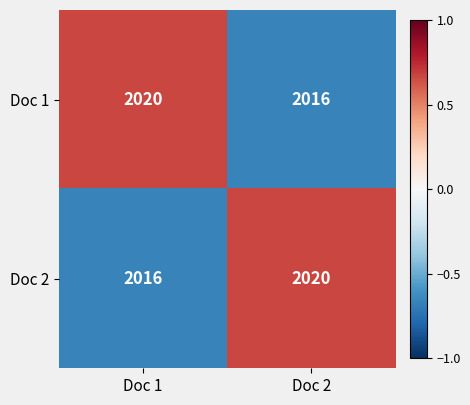

What is the spread (max minus min) of values at Doc 2?

4